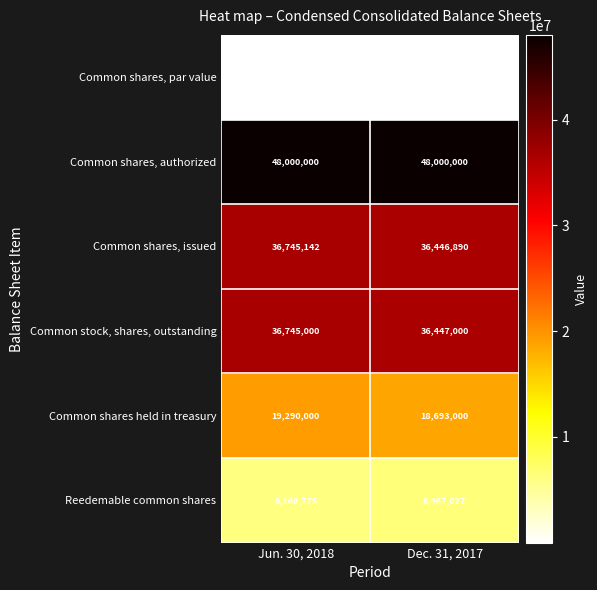

What is the total value across all series at Jun. 30, 2018?

146948918